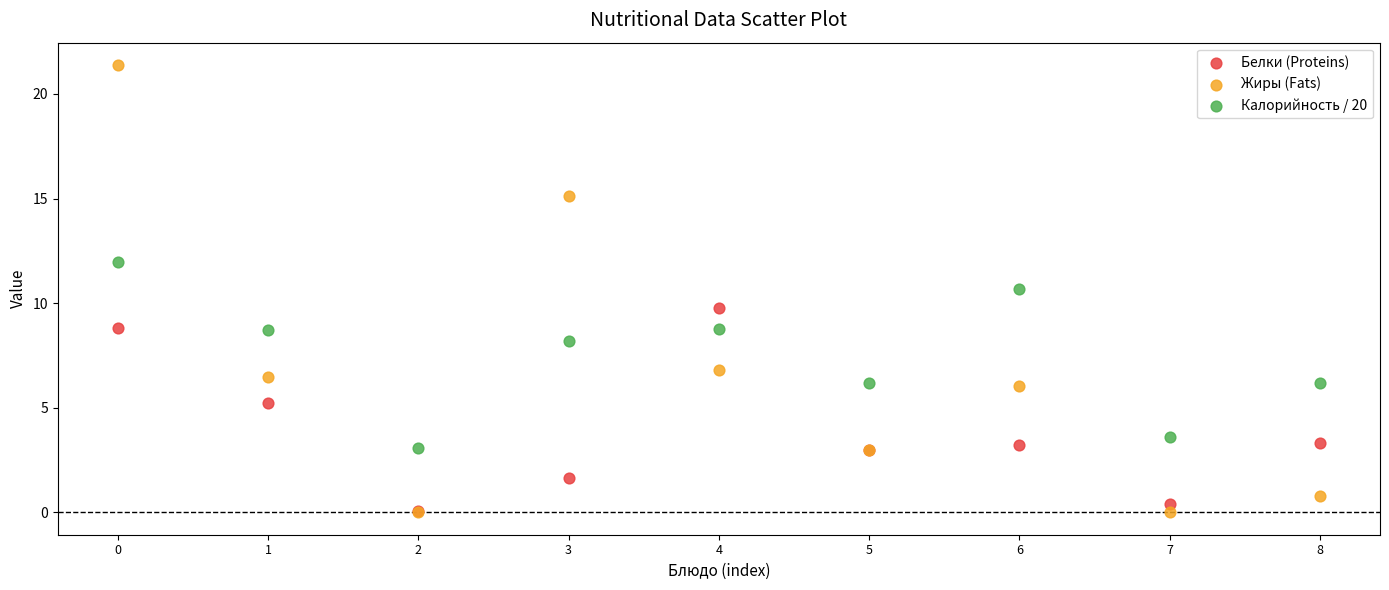

In the Жиры (Fats) series, what Y value is closest to 10?

6.8